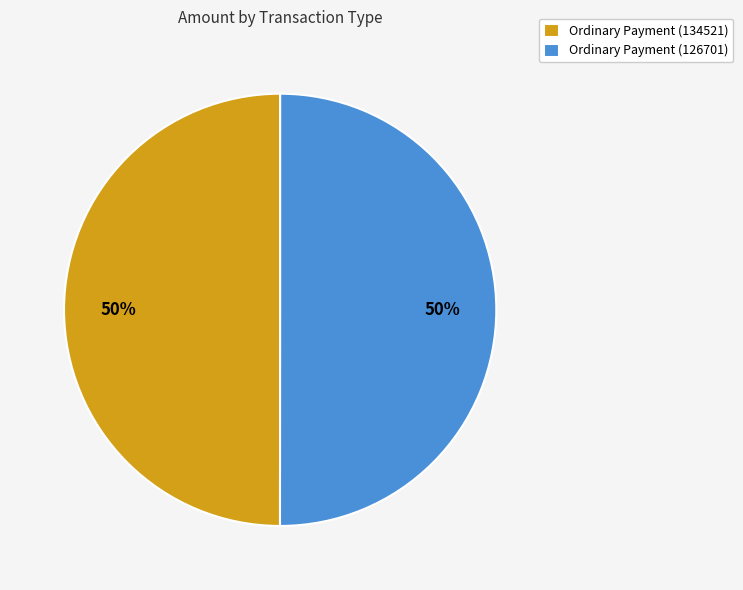

True or false: Ordinary Payment (126701) accounts for 50% of the total.

True